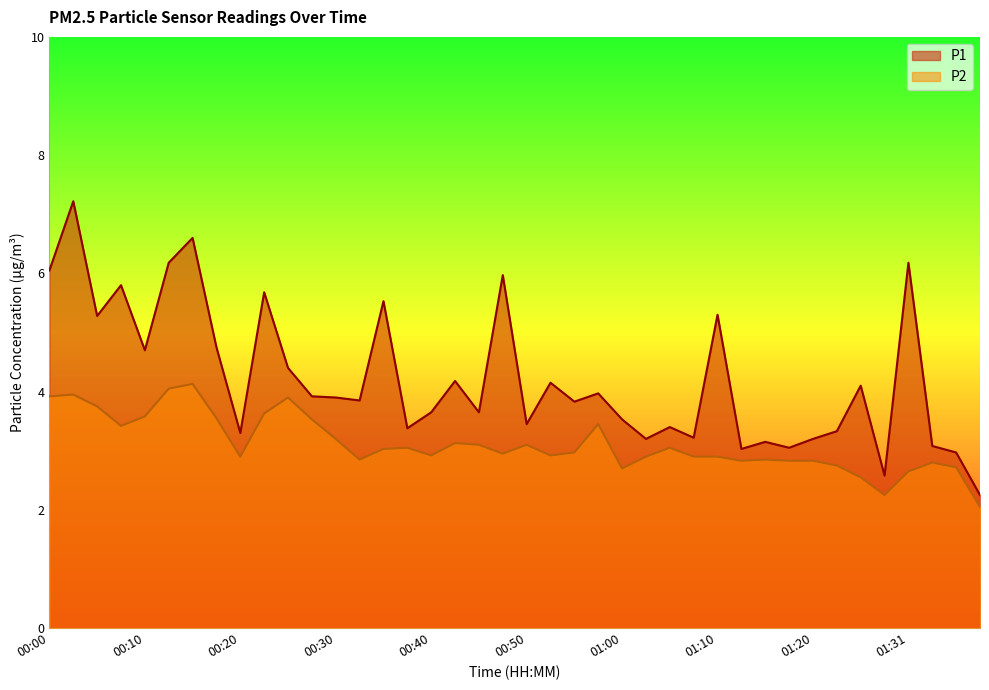

What is the sum of all P2 values?

124.5